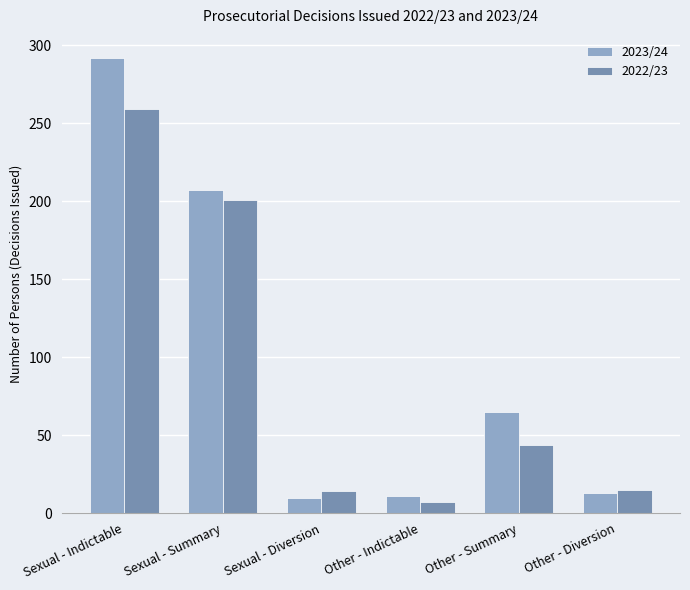

What is the approximate value of 2023/24 at Other - Diversion?

13